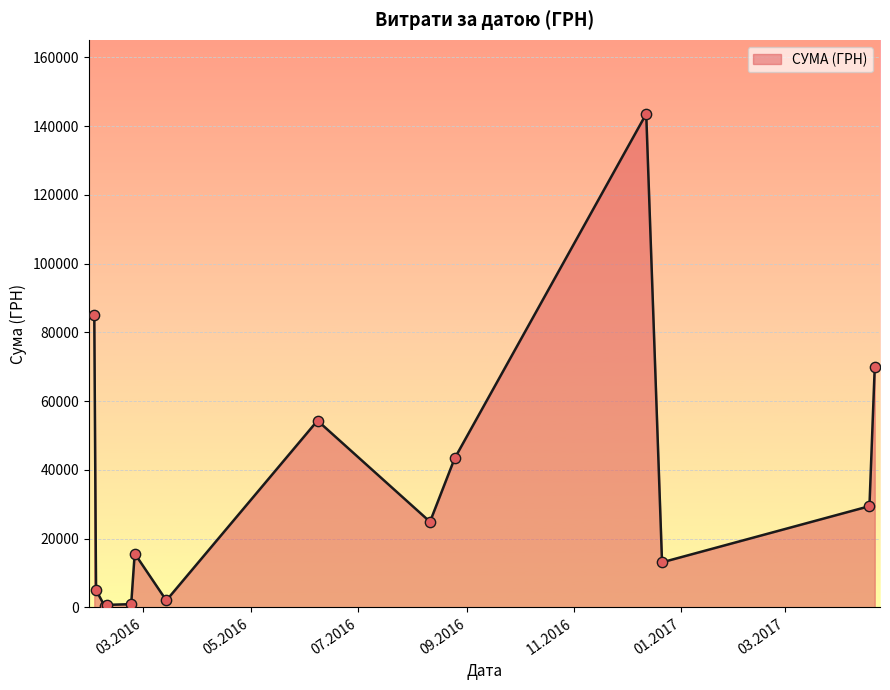

What is the difference between the maximum and minimum values?

143296.7